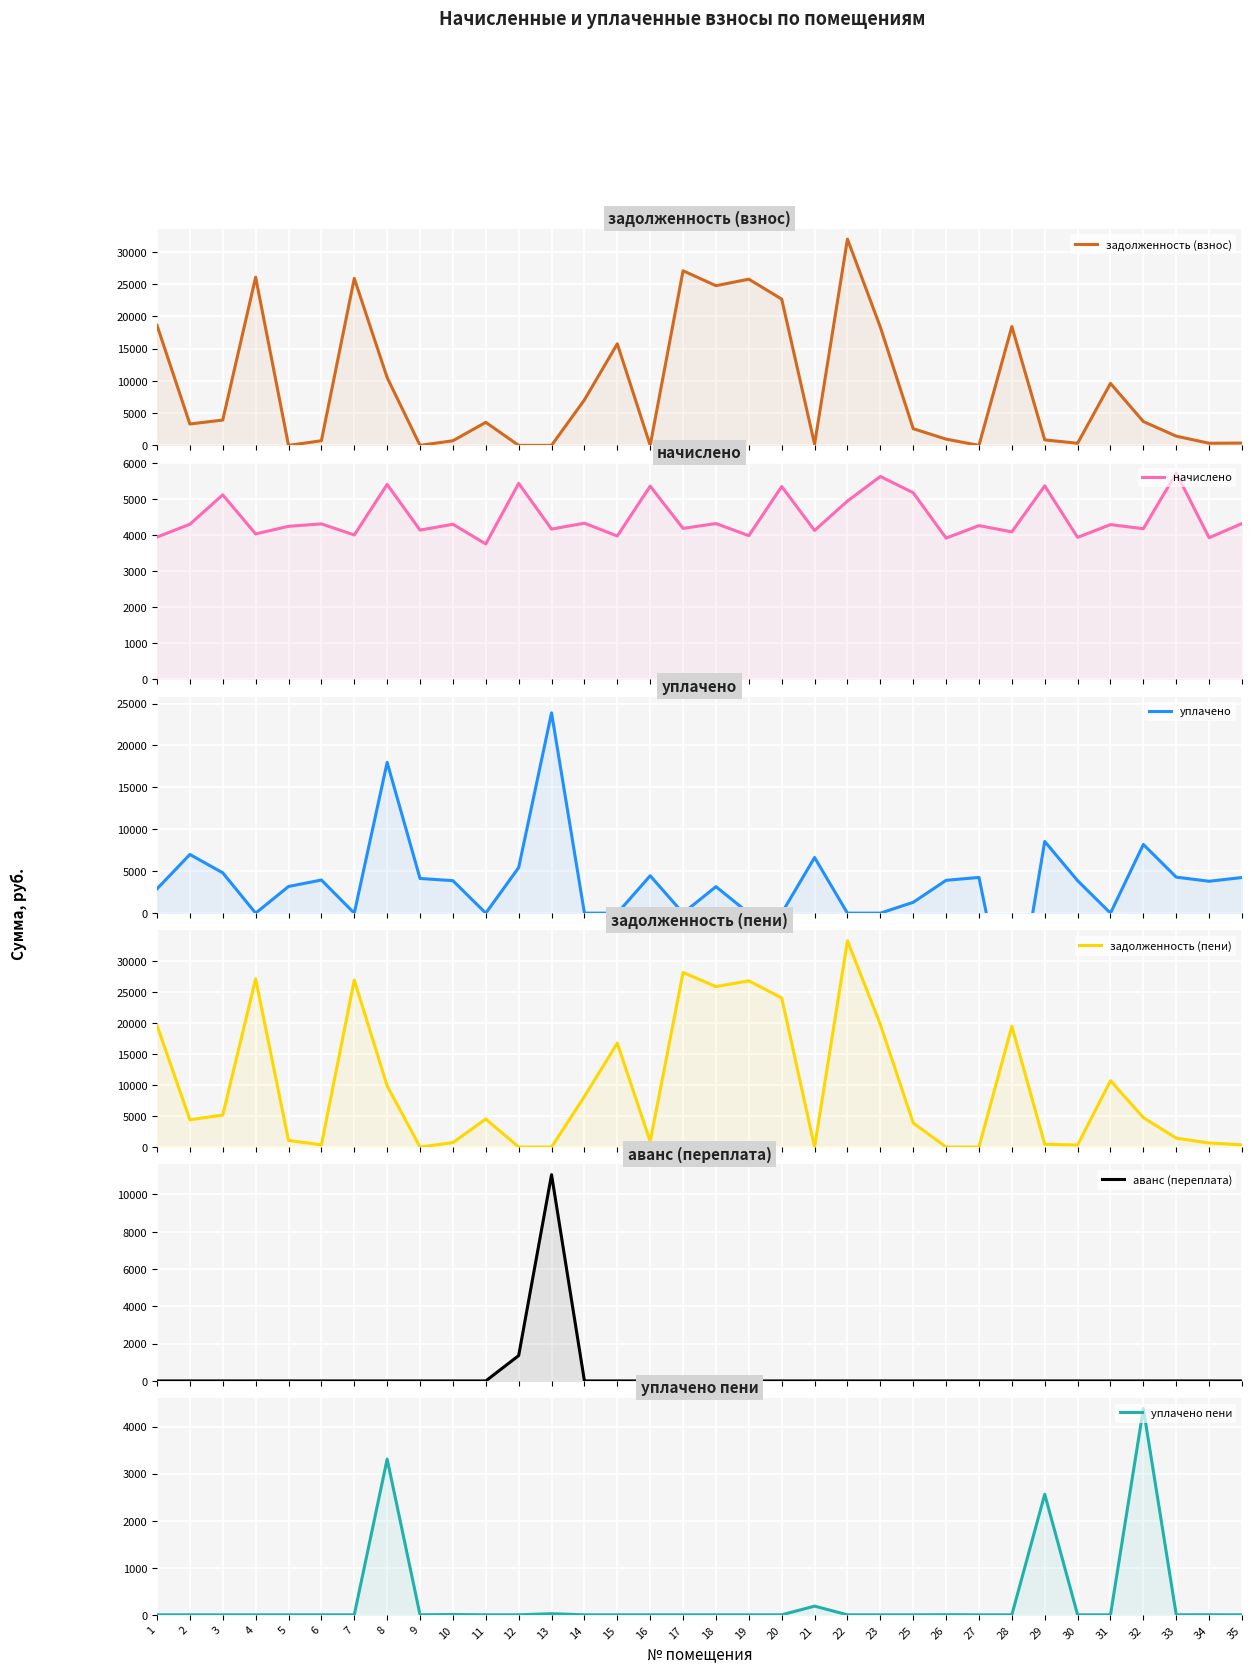

How many positive values does the задолженность (пени) series have?

30